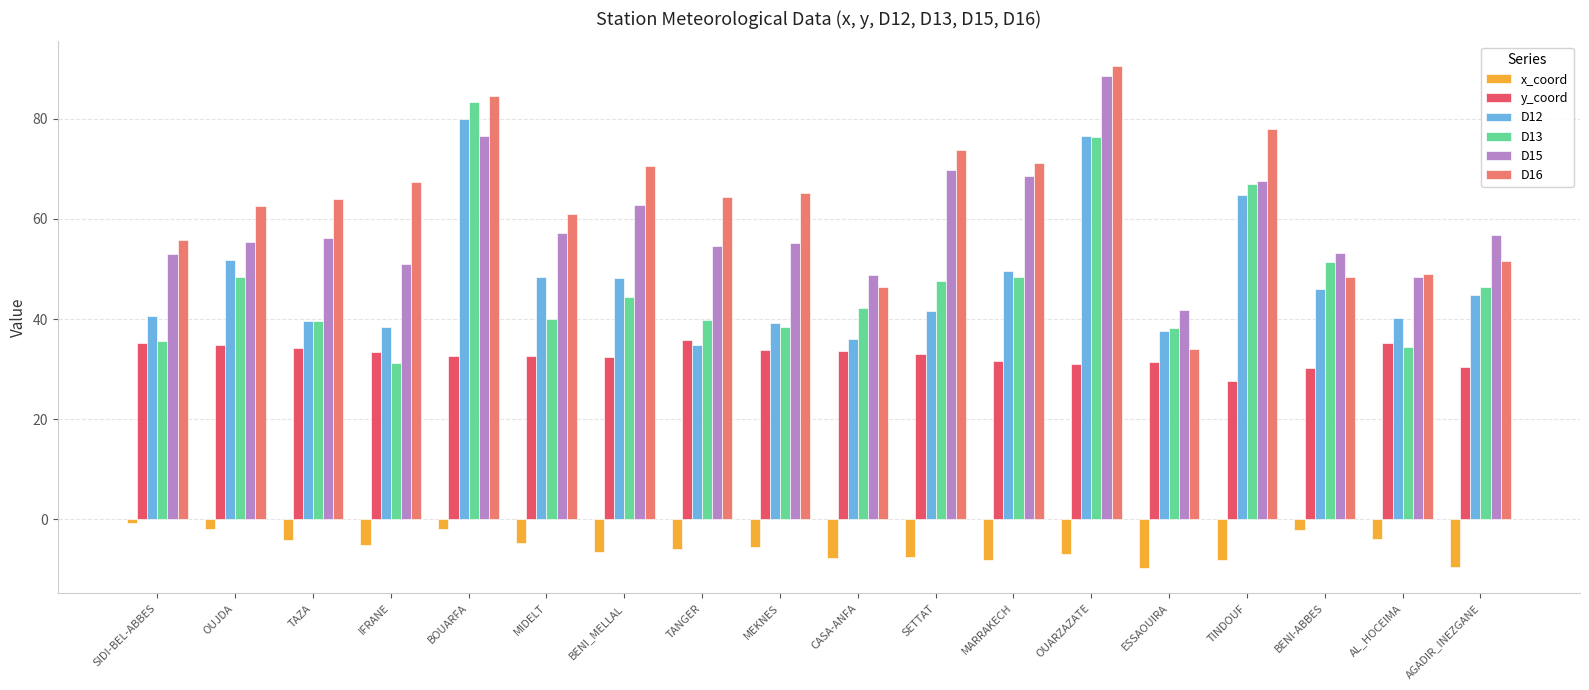

What is the label of the 6th bar from the left?

MIDELT